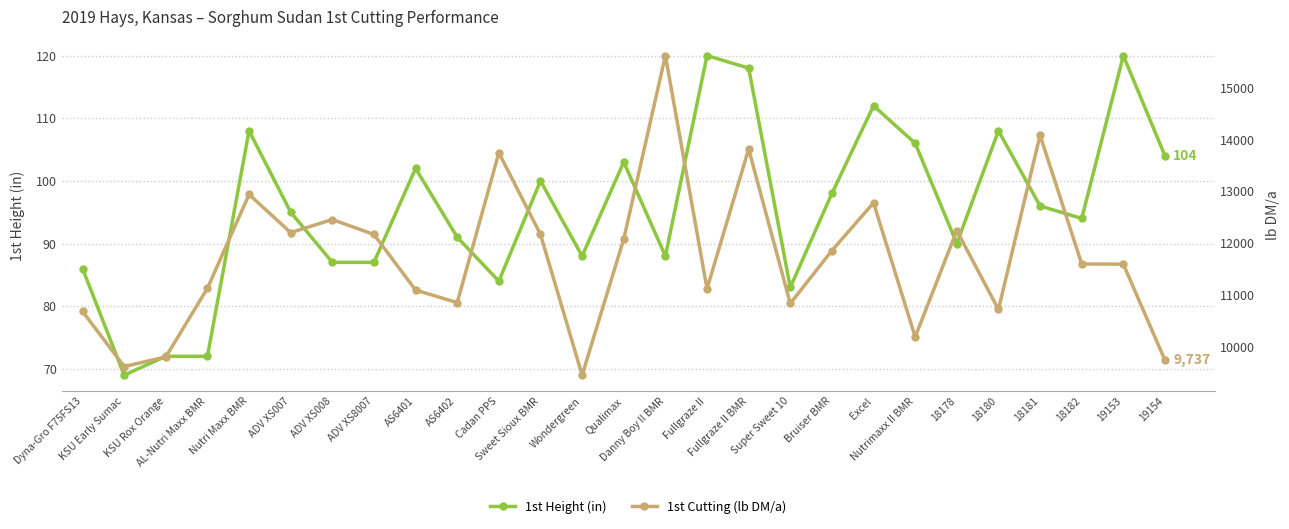

True or false: 1st Height (in) and 1st Cutting (lb DM/a) cross at least once.

False